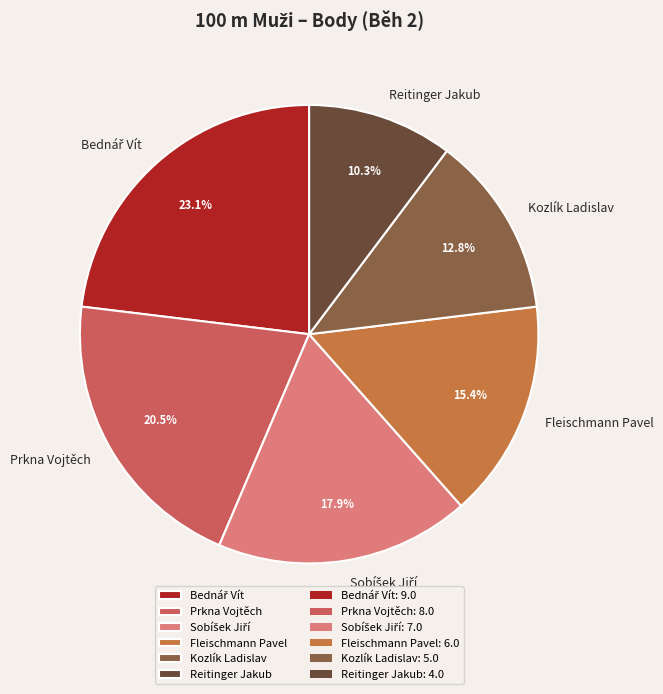

Does Prkna Vojtěch represent more than half of the total?

No